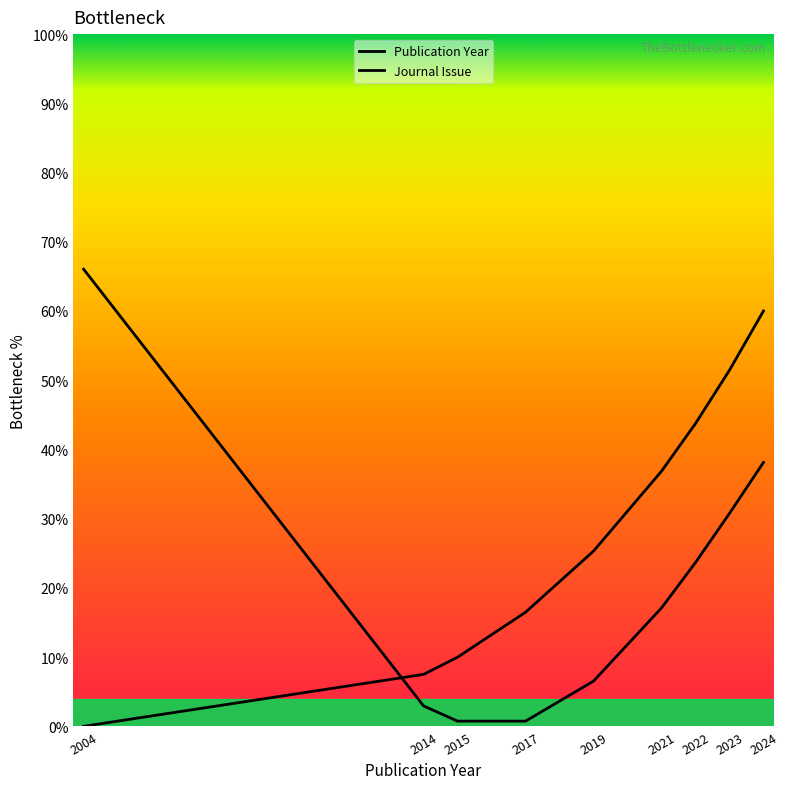

Which category has the lowest value in the Publication Year series?

2015